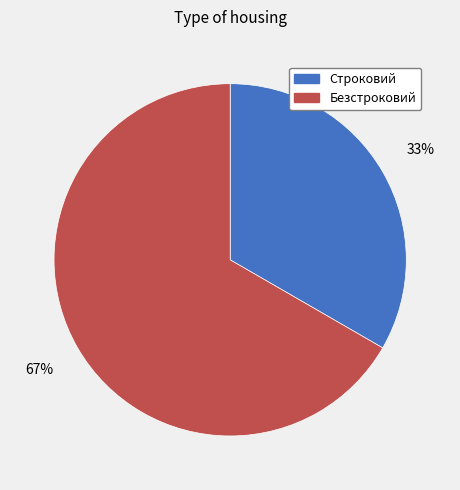

Rank the categories by value from lowest to highest.

Строковий, Безстроковий